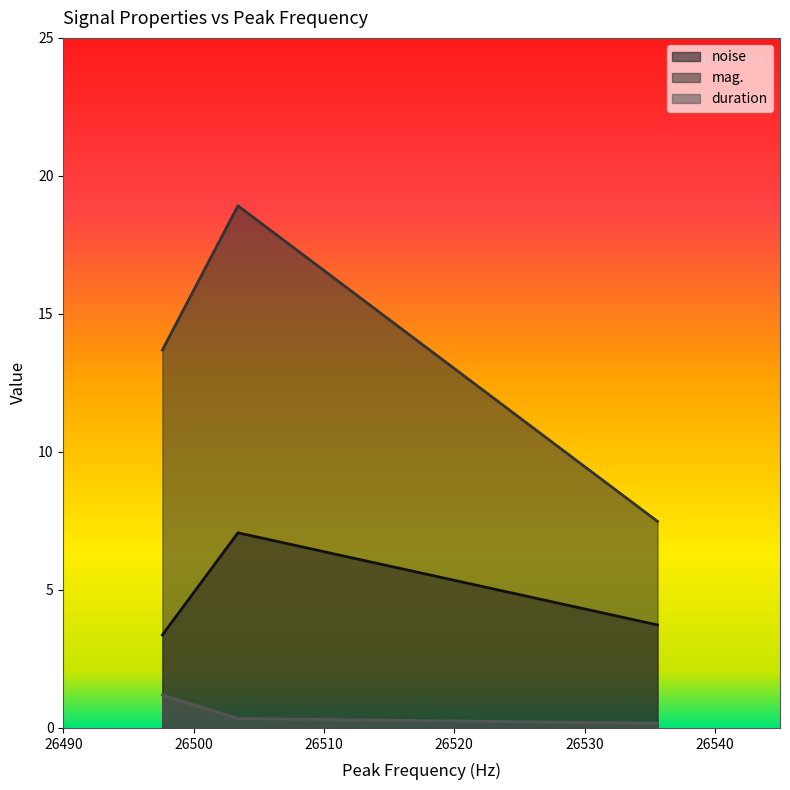

Reading right to left, what are all the values shown in this chart?

noise: 26535.6=3.7	26503.4=7.1	26497.6=3.4
mag.: 26535.6=7.5	26503.4=18.9	26497.6=13.7
duration: 26535.6=0.2	26503.4=0.3	26497.6=1.2